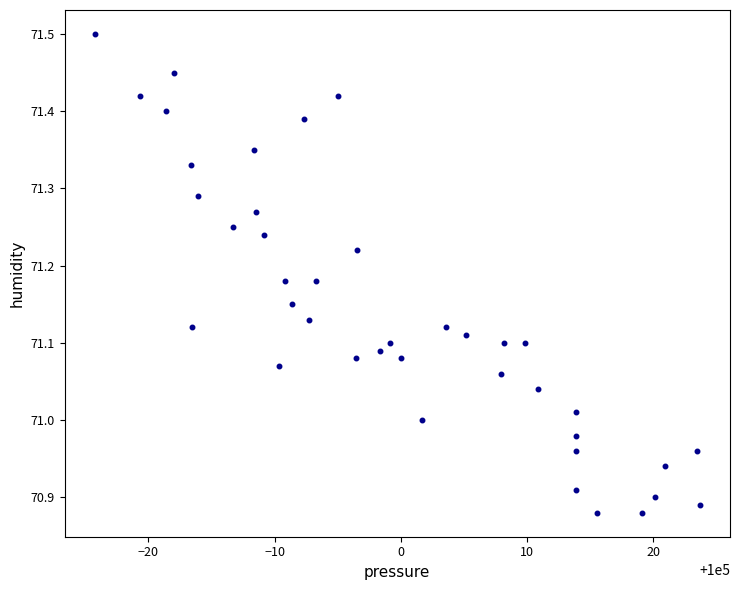

What is the range of Y values (max minus min)?

0.6